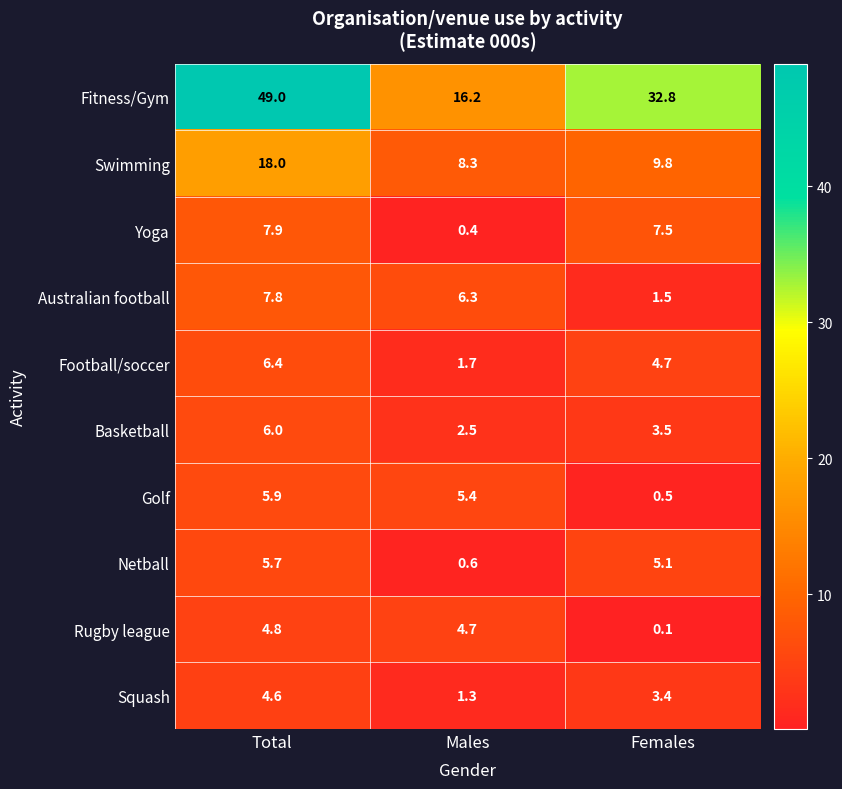

Read the Netball value at Females.

5.1